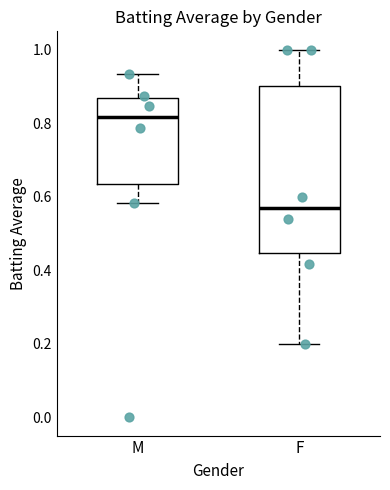

Reading left to right, transcribe this box plot: for each box, give where its median line is, the range the box spans, and where its two whiskers end, as read against the y-axis. The values are not printed on the chart, so give them approximately, as read against the axis.

M: median 0.82, box 0.64 to 0.86, whiskers 0.58 to 0.94
F: median 0.56, box 0.44 to 0.90, whiskers 0.20 to 1.00